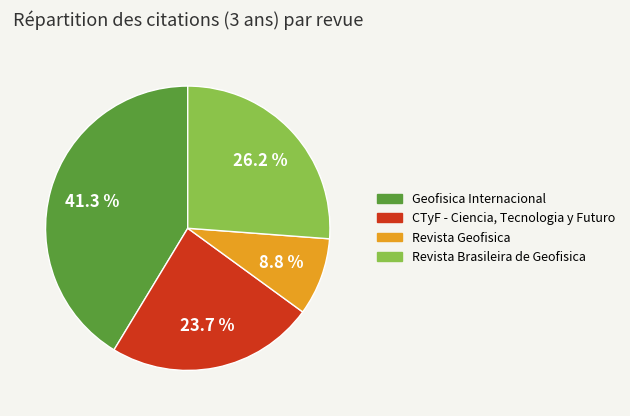

Approximately how many times larger is the value at Revista Brasileira de Geofisica compared to Geofisica Internacional?

0.6